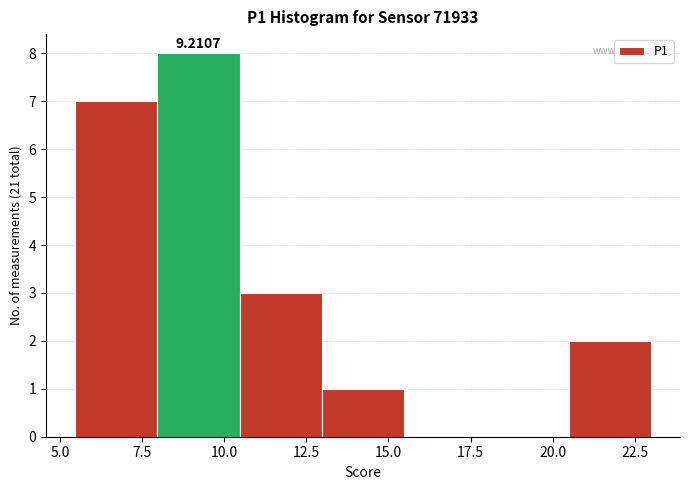

Which range on the x-axis has the tallest bar?

8.0 to 10.5